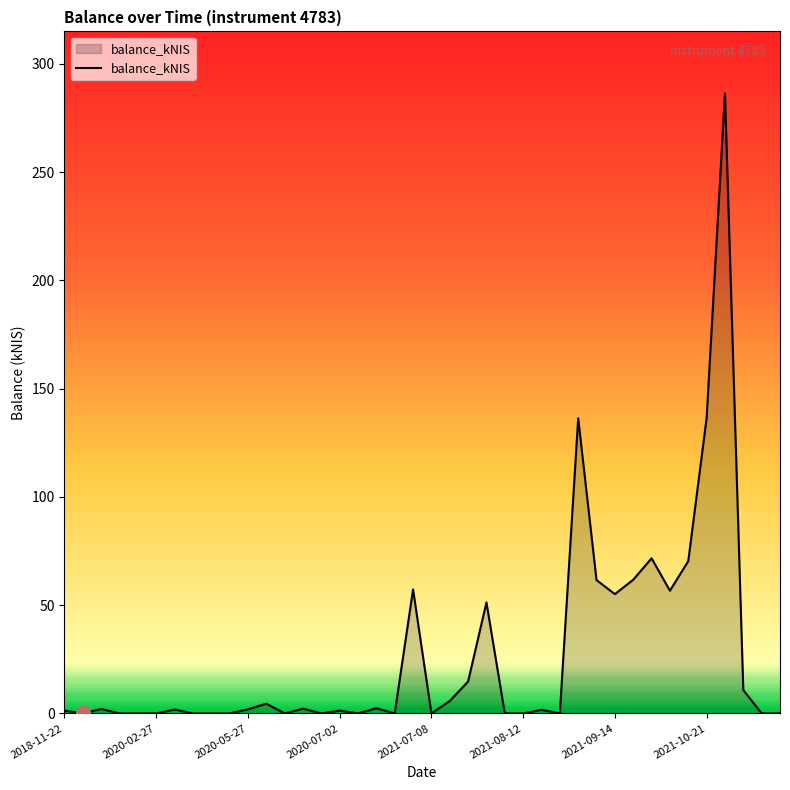

Does the chart display data point markers on the line(s)?

No